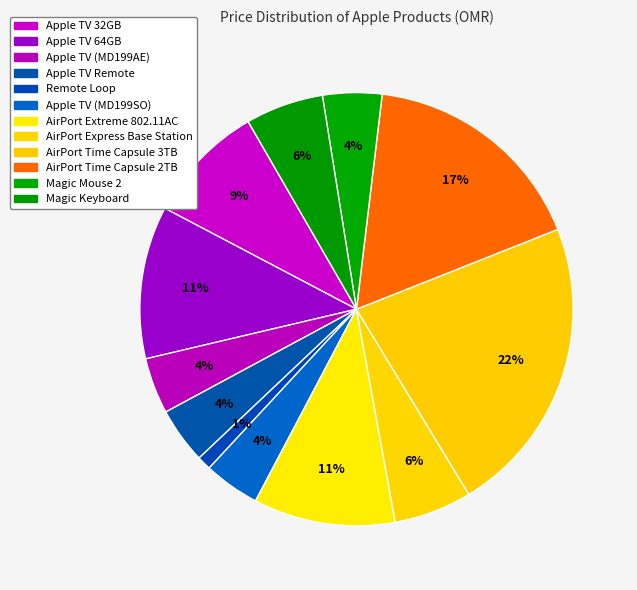

Approximately how many times larger is the value at Apple TV (MD199AE) compared to Apple TV Remote?

1.0